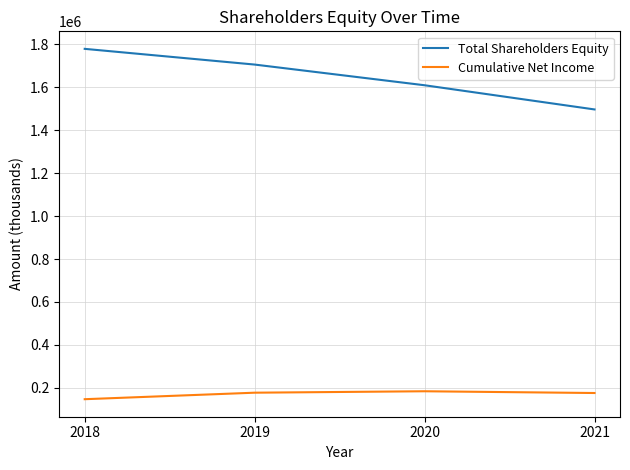

What is the lowest value of the Cumulative Net Income series?

146882